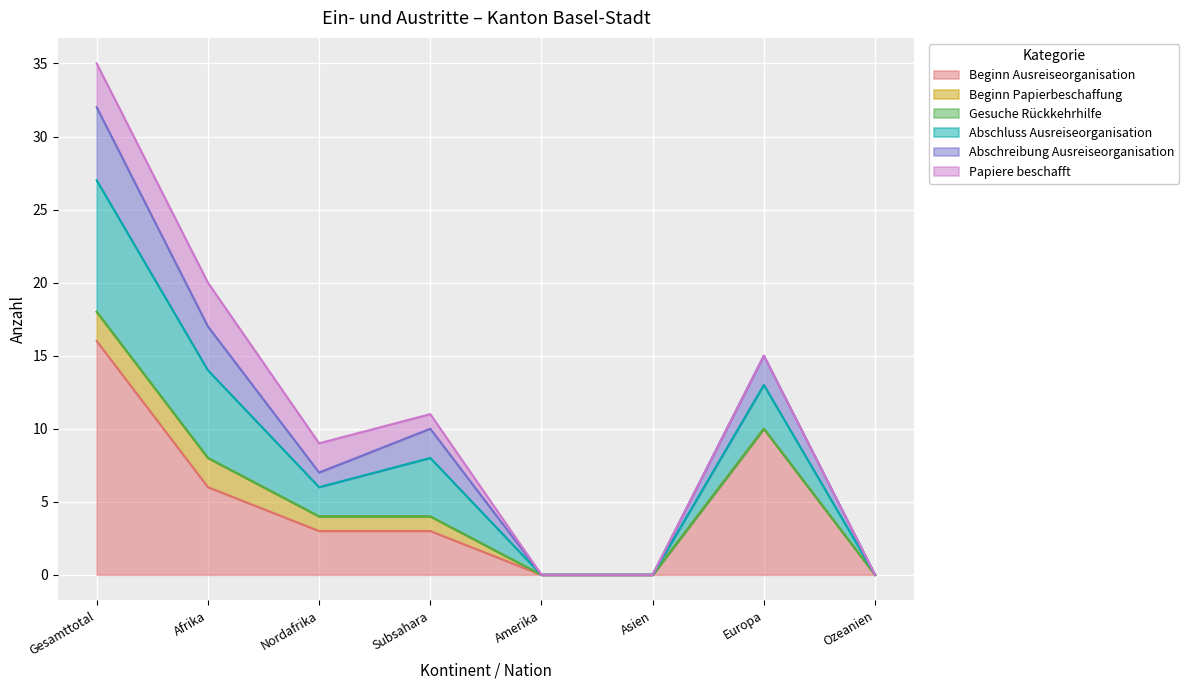

What is the total value across all series at Europa?

15